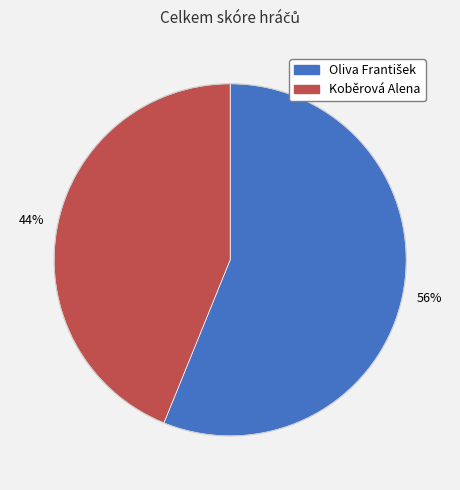

What percentage is the Koběrová Alena slice, to the nearest percent?

44%